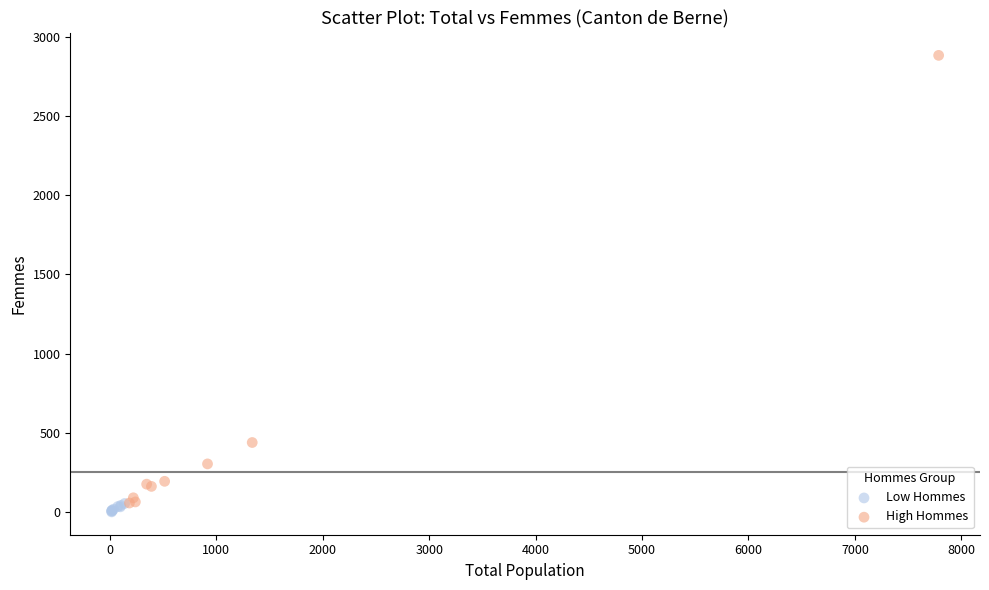

Which series has the widest spread of Y values?

High Hommes